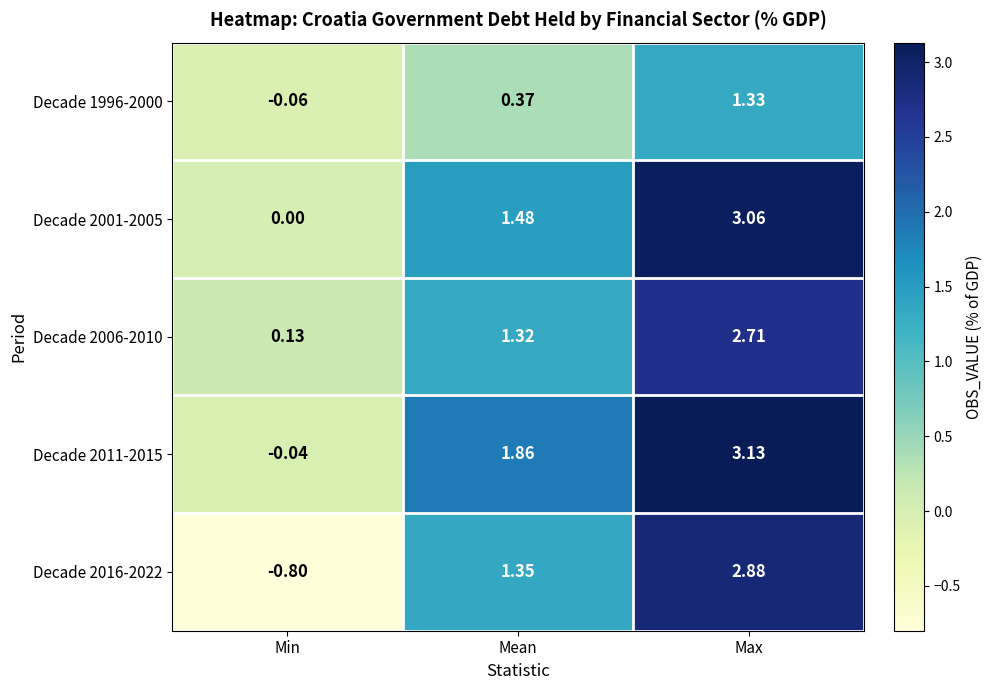

What is the spread (max minus min) of values at Min?

0.9